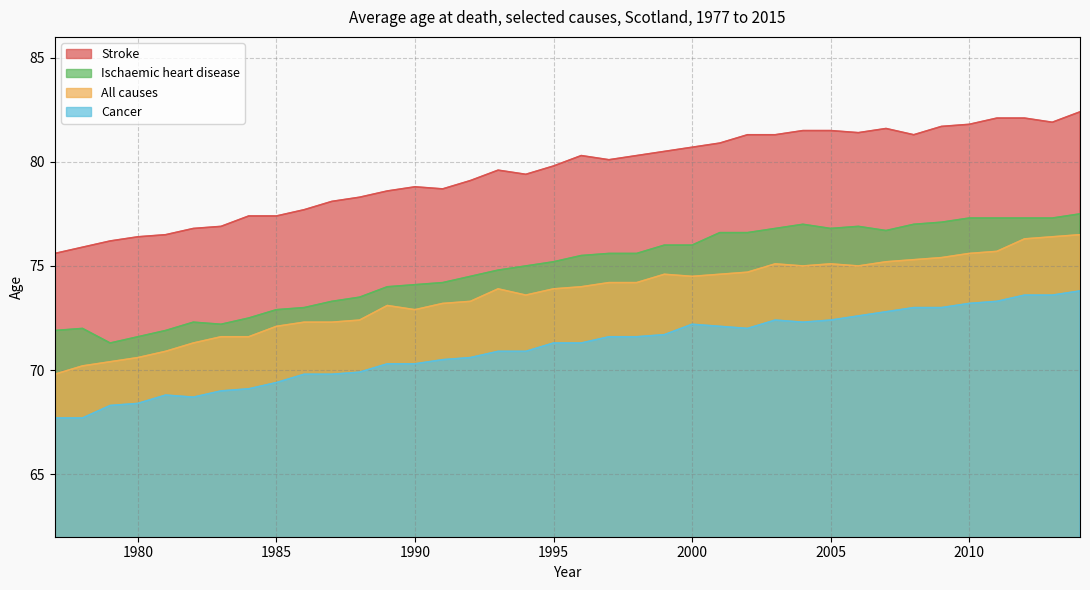

How many data points in Ischaemic heart disease are above 75?

20